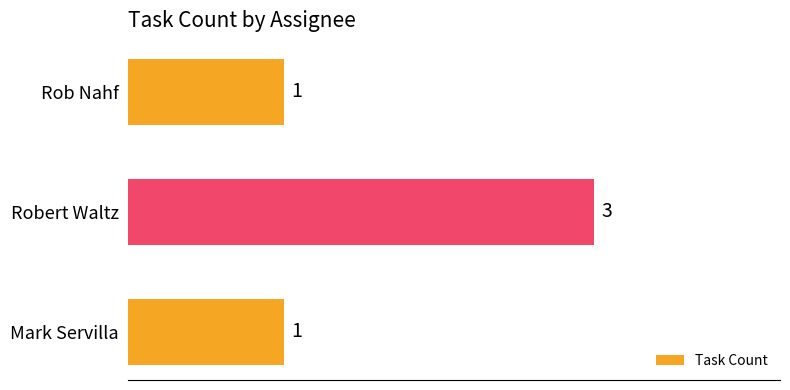

The value at Mark Servilla is 2. True or false?

False